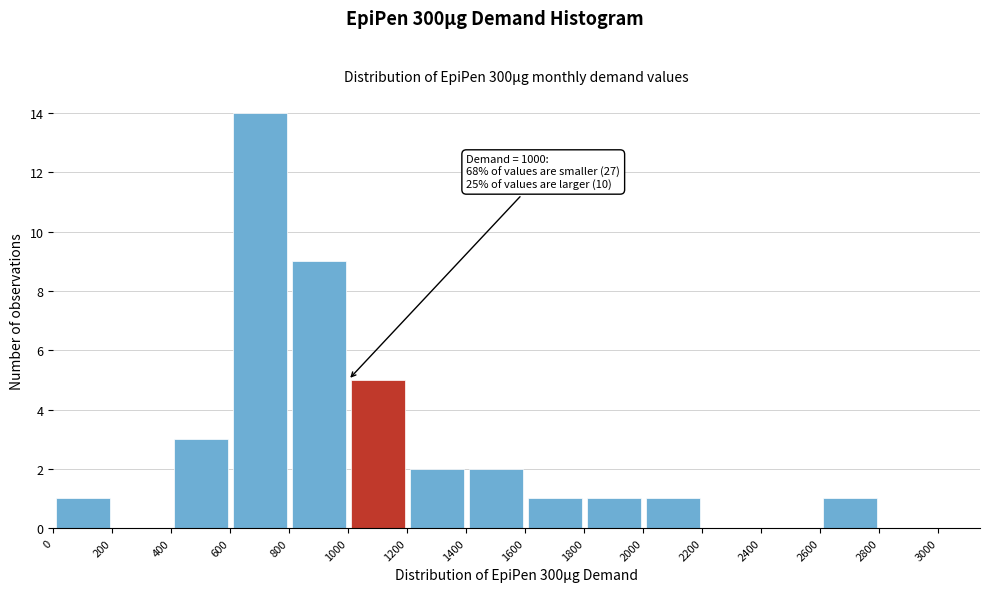

Which range on the x-axis has the tallest bar?

600 to 800